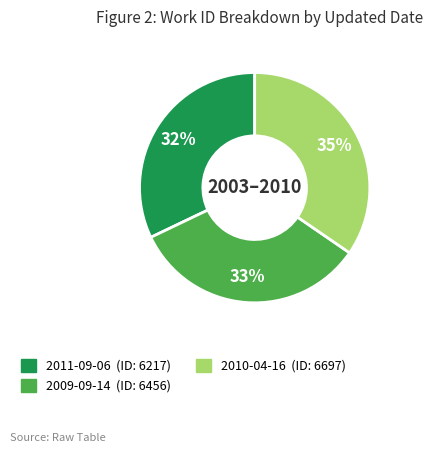

To the nearest percent, what is the average slice percentage?

33%